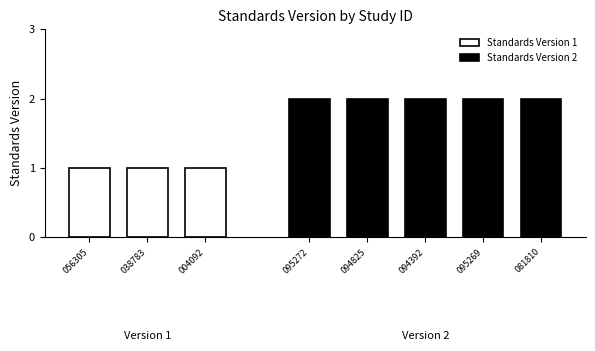

Reading left to right, what are all the values shown in this chart?

1	1	1	2	2	2	2	2